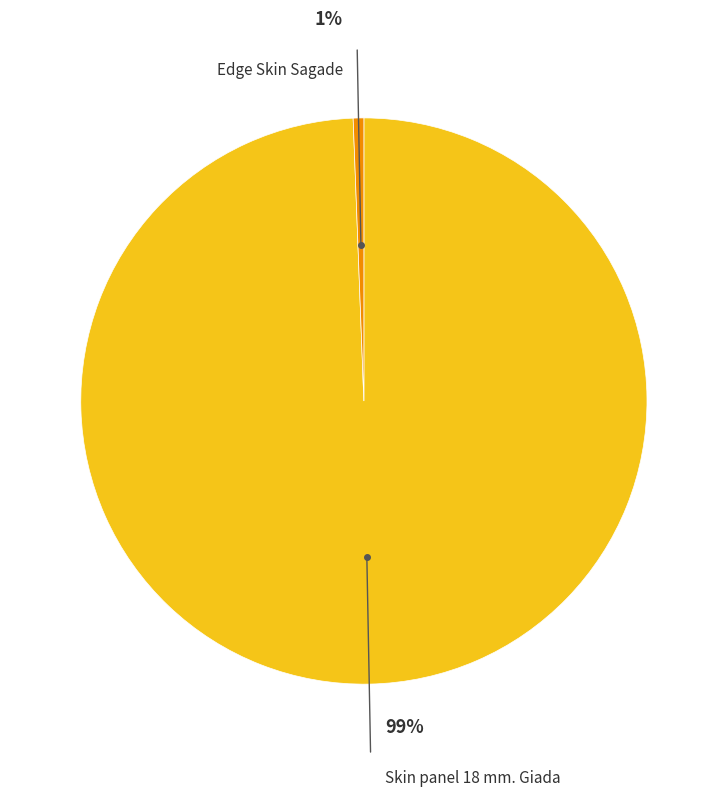

To the nearest percent, what is the average slice percentage?

50%